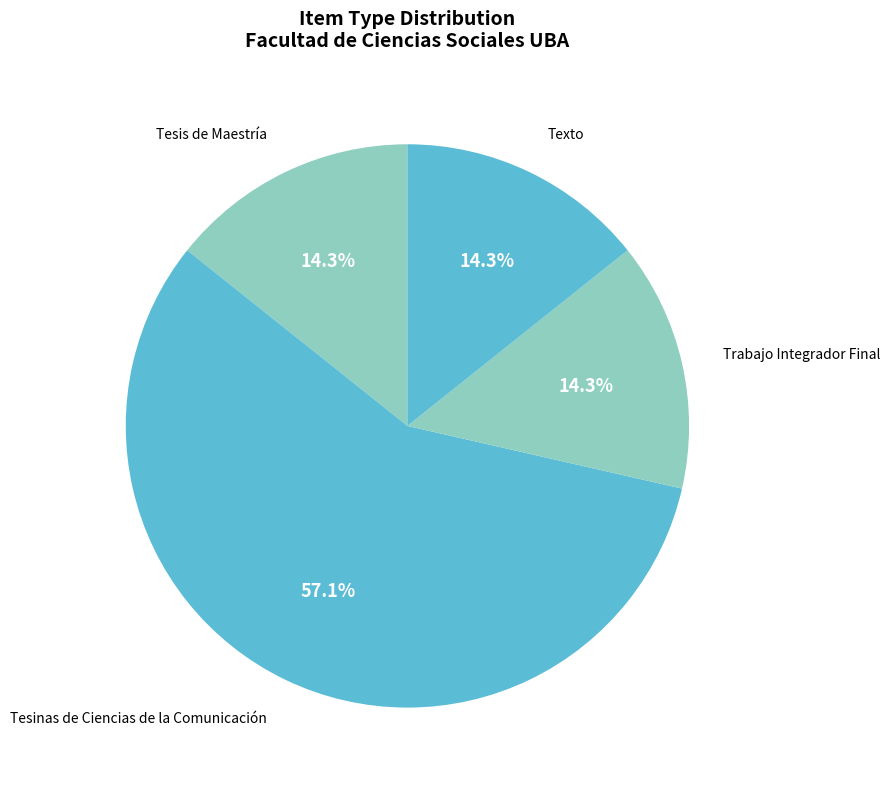

What is the largest slice in the pie chart?

Tesinas de Ciencias de la Comunicación